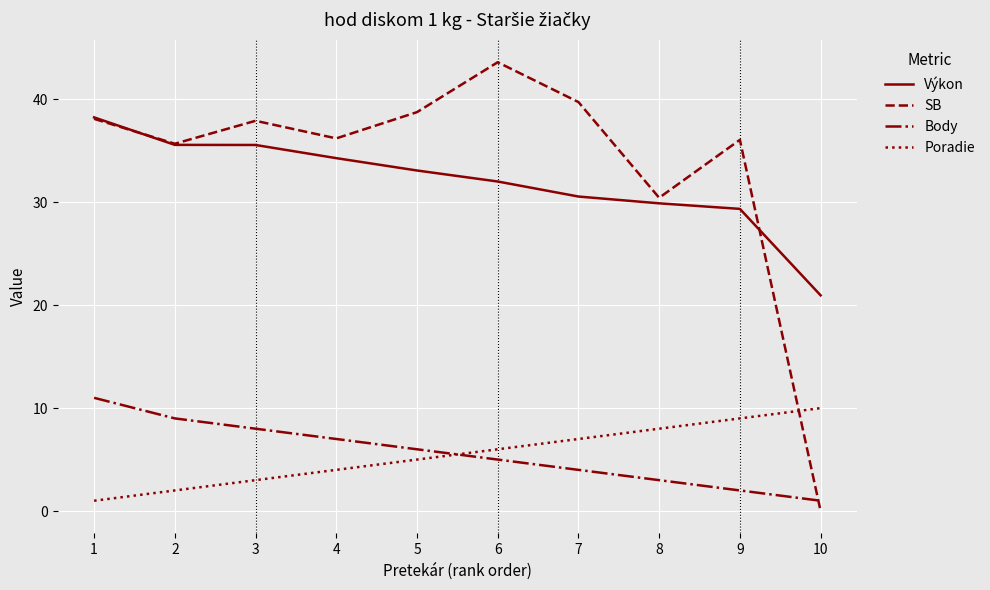

Rank the series by their maximum value, from highest to lowest.

SB, Výkon, Body, Poradie